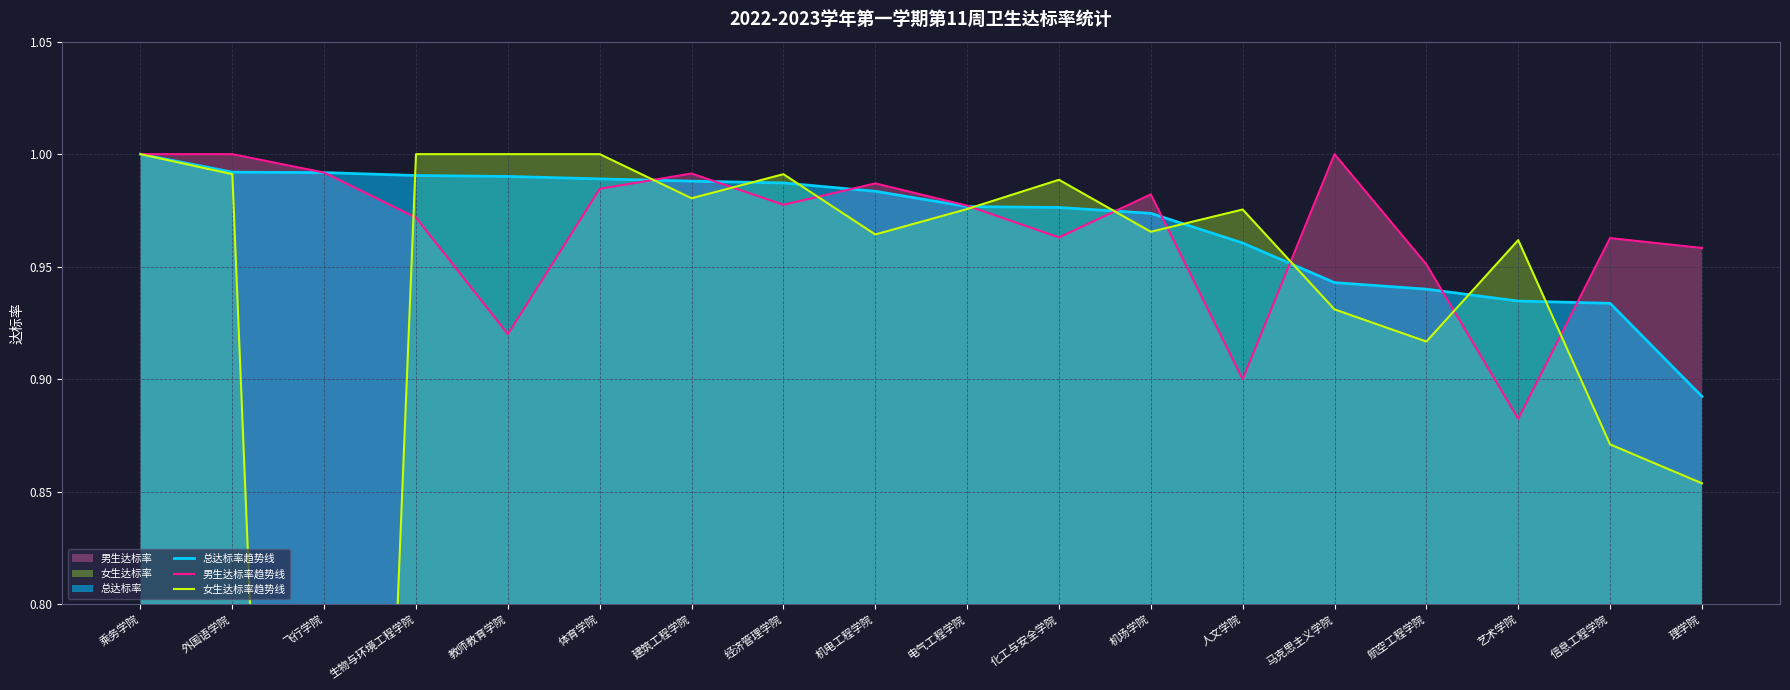

What is the total value across all series at 航空工程学院?

2.8